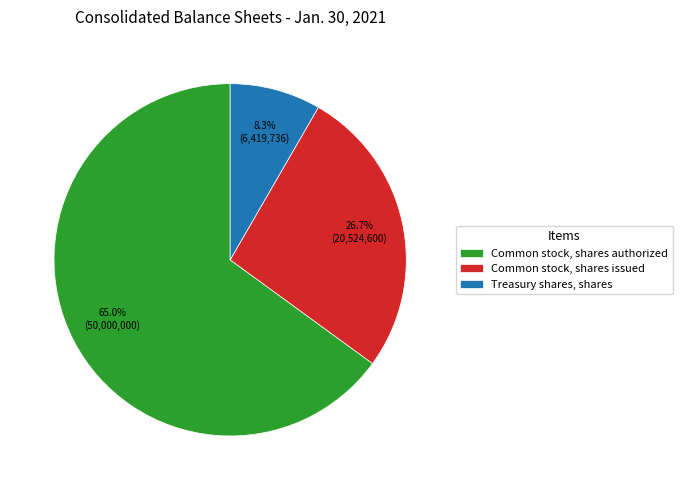

What percentage is NOT represented by Common stock, shares authorized?

35.0%